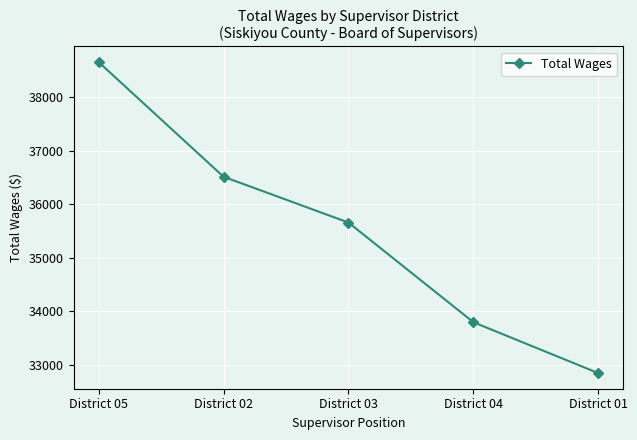

The value at District 02 is 36515. True or false?

True